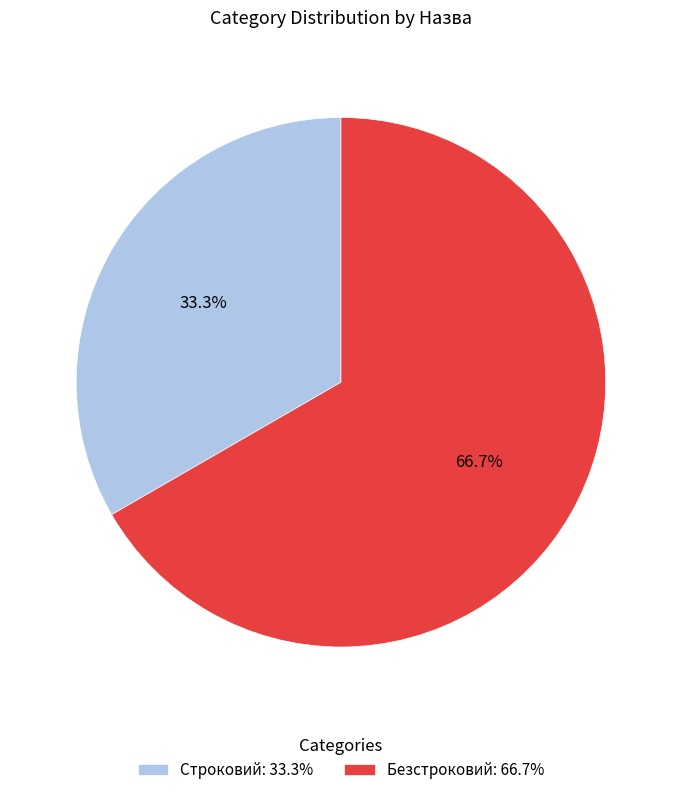

What is the largest slice in the pie chart?

Безстроковий